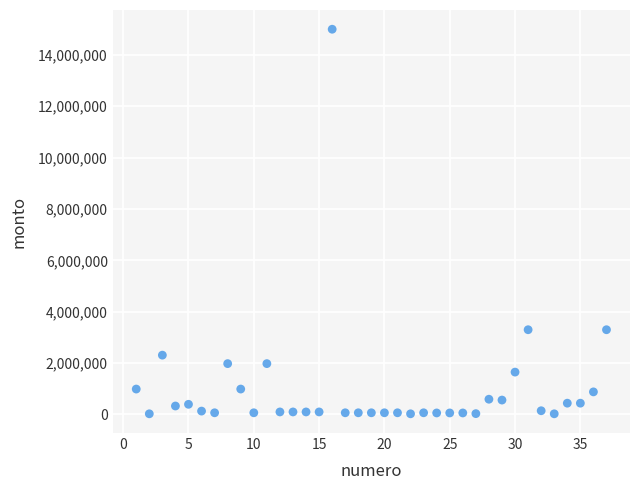

What is the range of Y values (max minus min)?

14973600